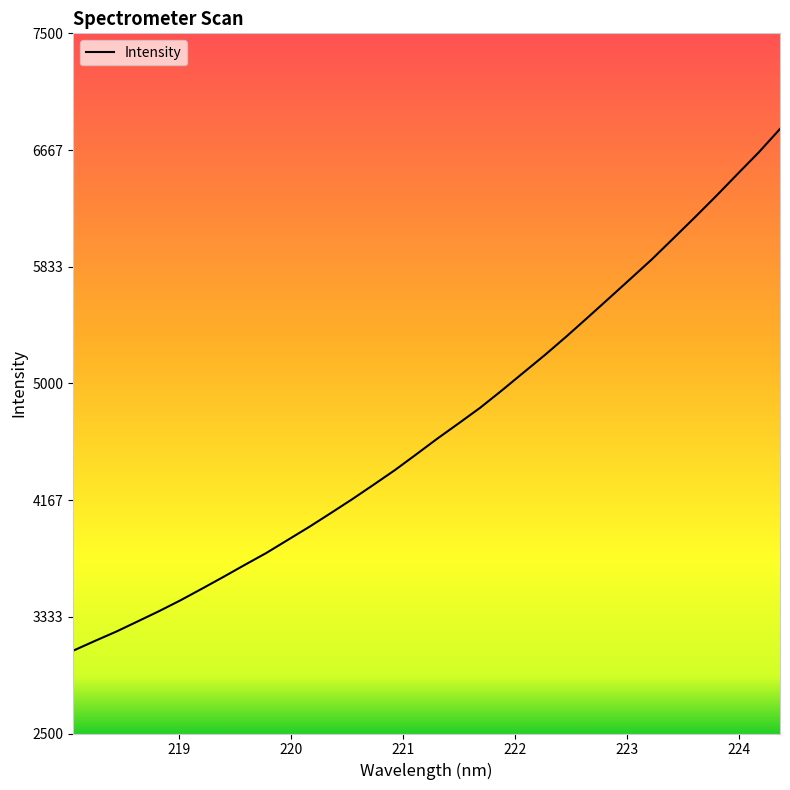

What is the difference between the maximum and minimum values?

3725.7